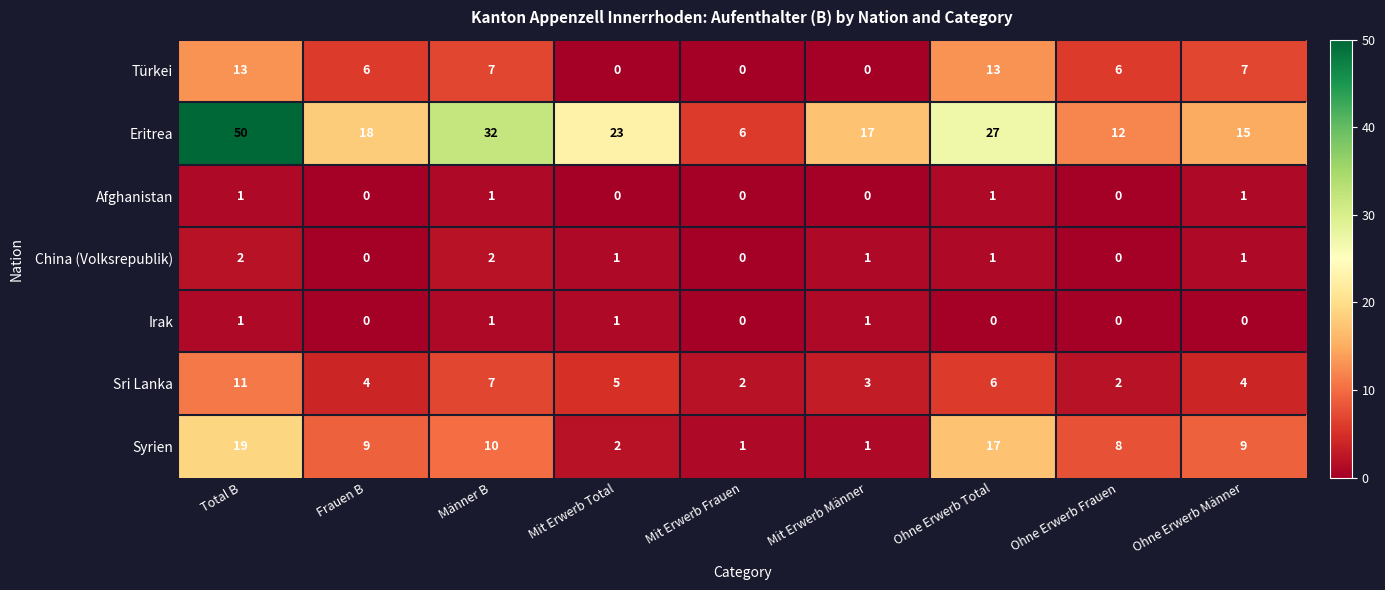

What is the maximum value shown in the chart?

50